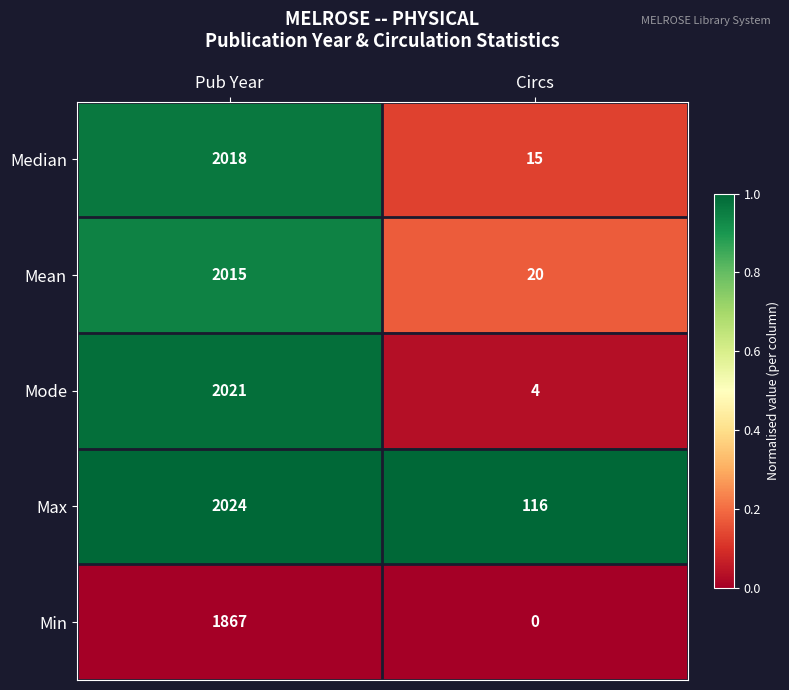

Rank the series at Circs from highest to lowest value.

Max, Mean, Median, Mode, Min